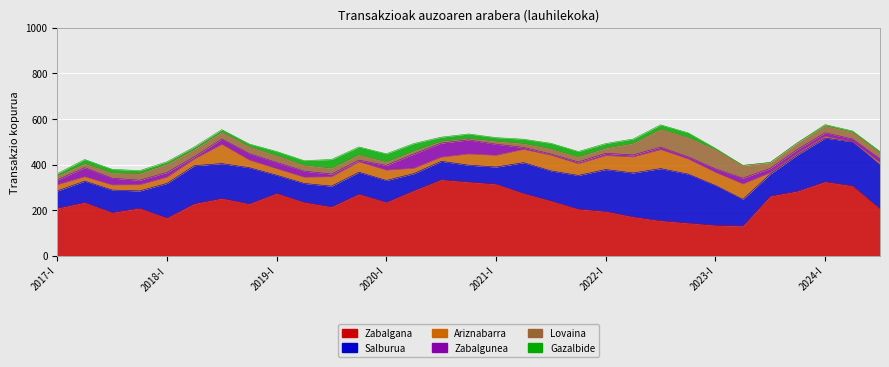

True or false: Ariznabarra and Salburua cross at least once.

False